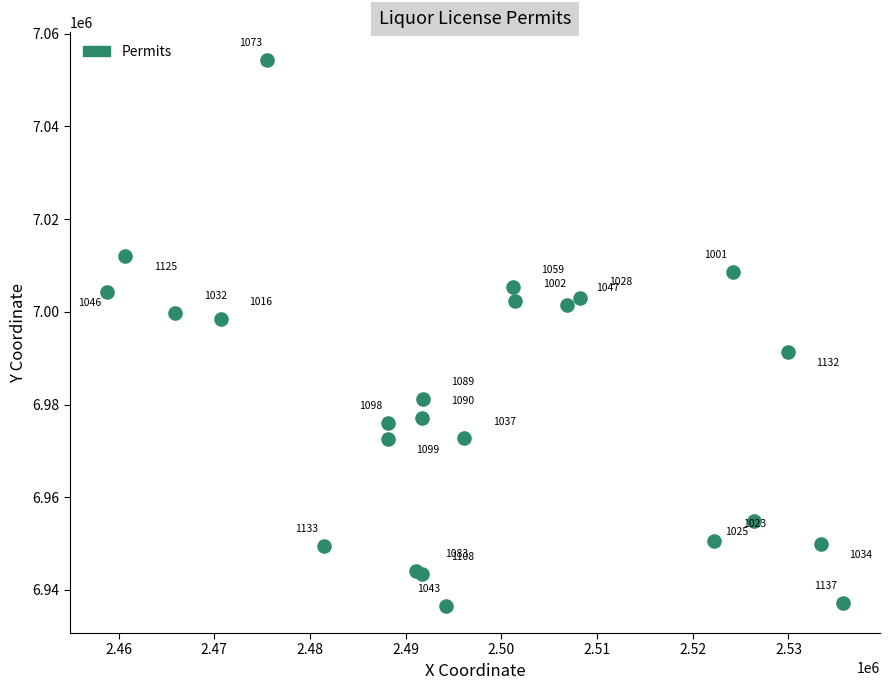

What Y value in the scatter plot is closest to 6995501?

6998531.4